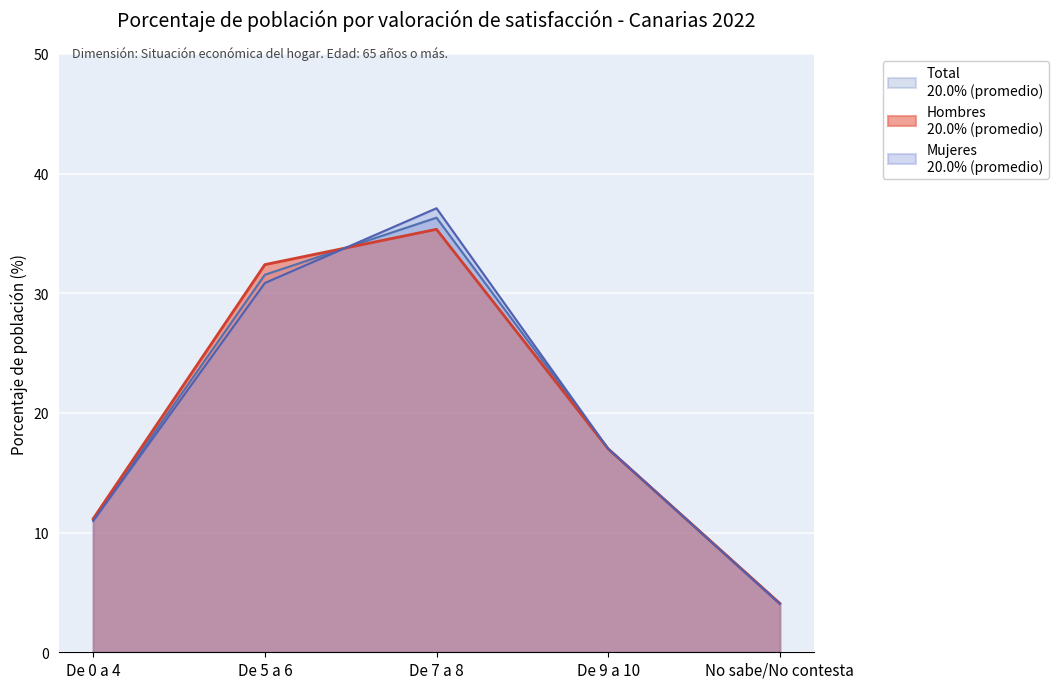

What is the total value across all series at No sabe/No contesta?

12.2